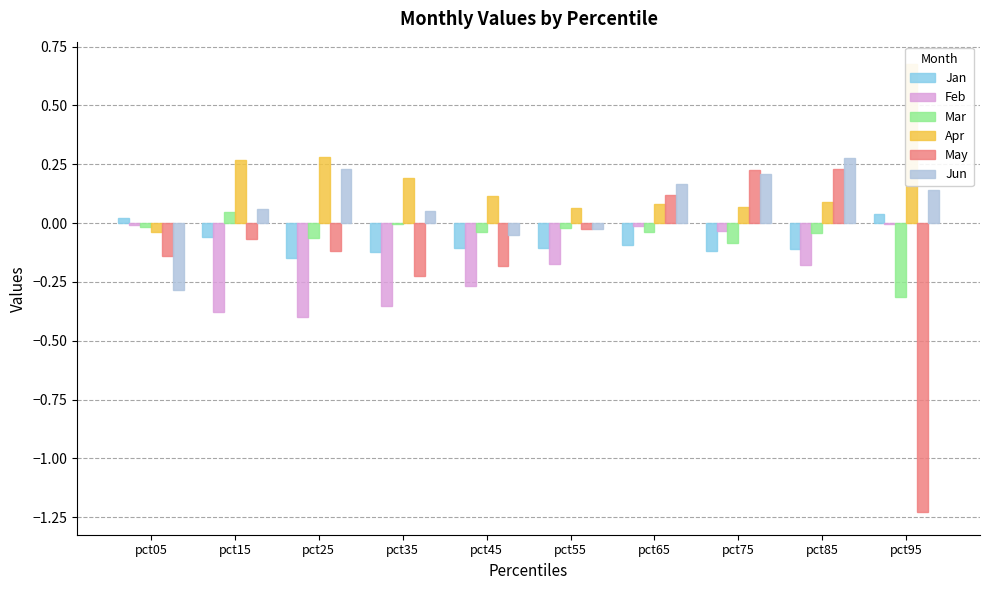

What is the spread (max minus min) of values at pct75?

0.3